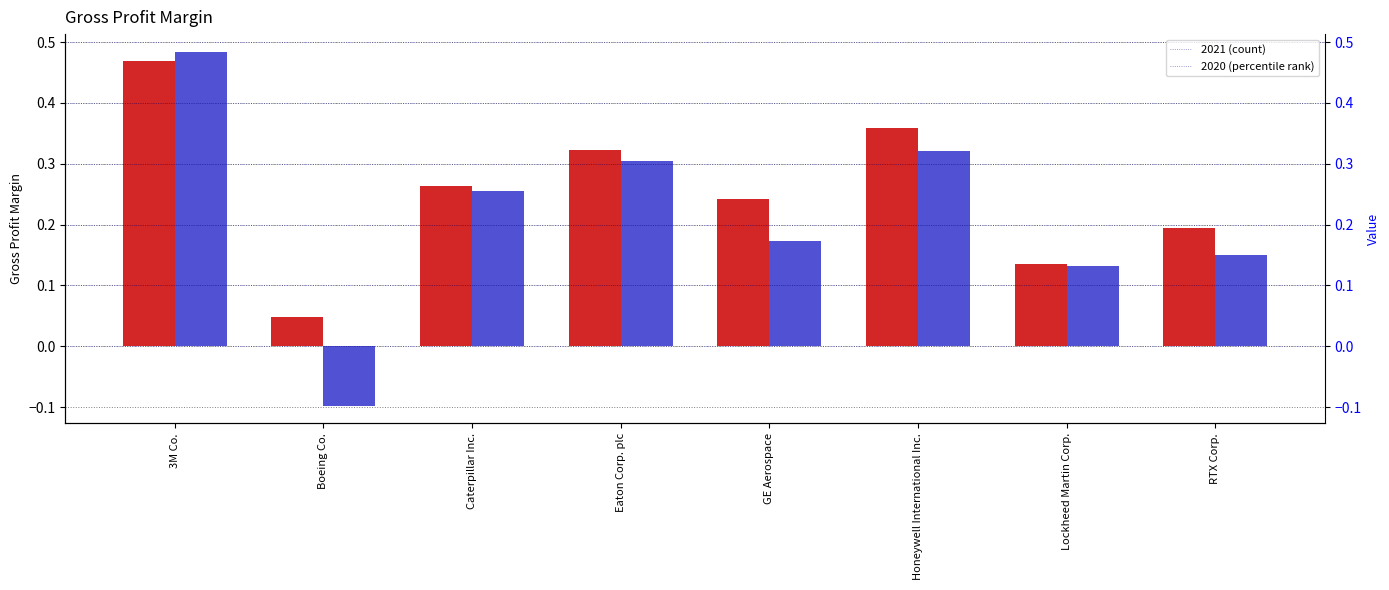

At which label does 2020 first exceed 0?

3M Co.